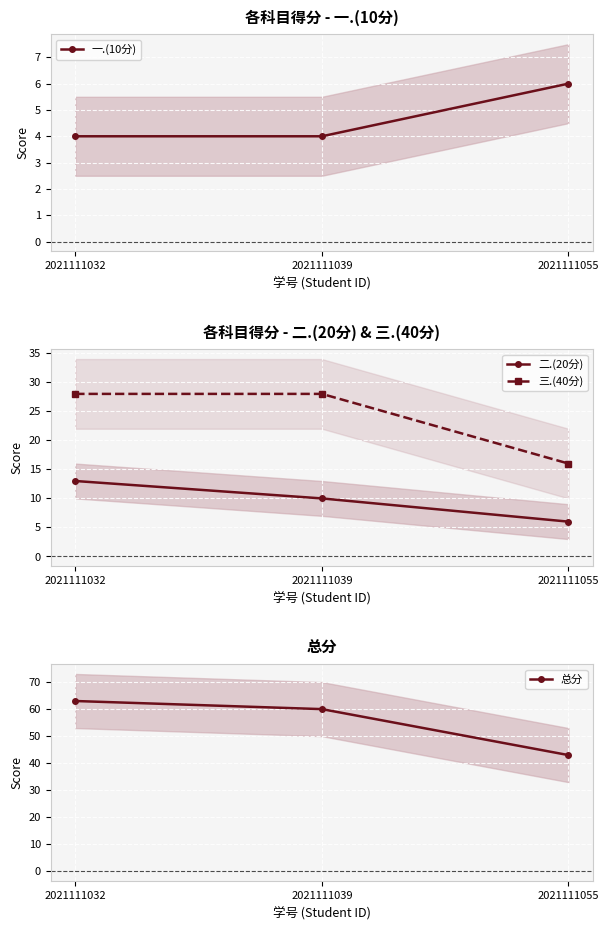

Reading left to right, list all the values displayed in this chart.

一.(10分): 2021111032=4	2021111039=4	2021111055=6
二.(20分): 2021111032=13	2021111039=10	2021111055=6
三.(40分): 2021111032=28	2021111039=28	2021111055=16
总分: 2021111032=63	2021111039=60	2021111055=43